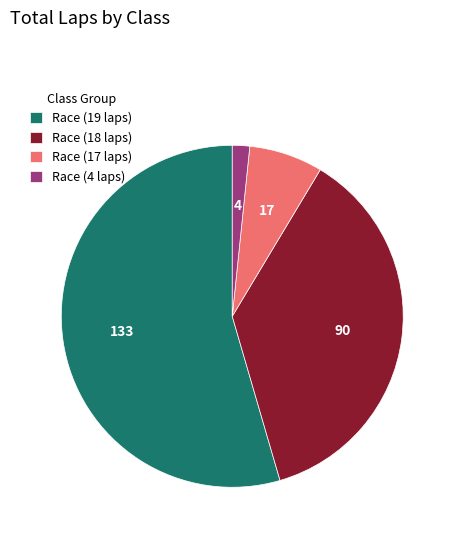

Do Race (17 laps) and Race (18 laps) together represent more than half of the pie?

No